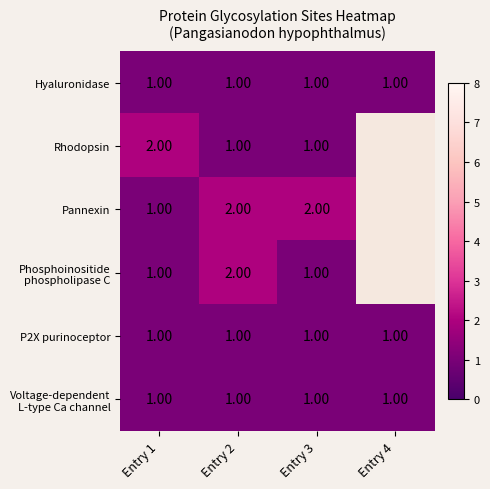

What is the total value across all series at Entry 3?

7